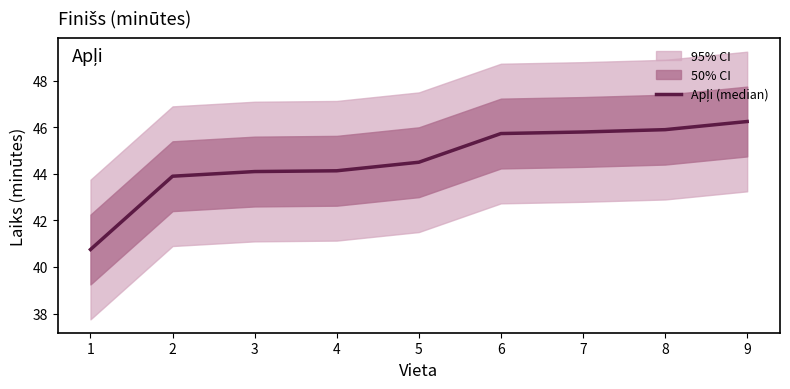

The chart shows a value of 13.7 at 8. True or false?

False